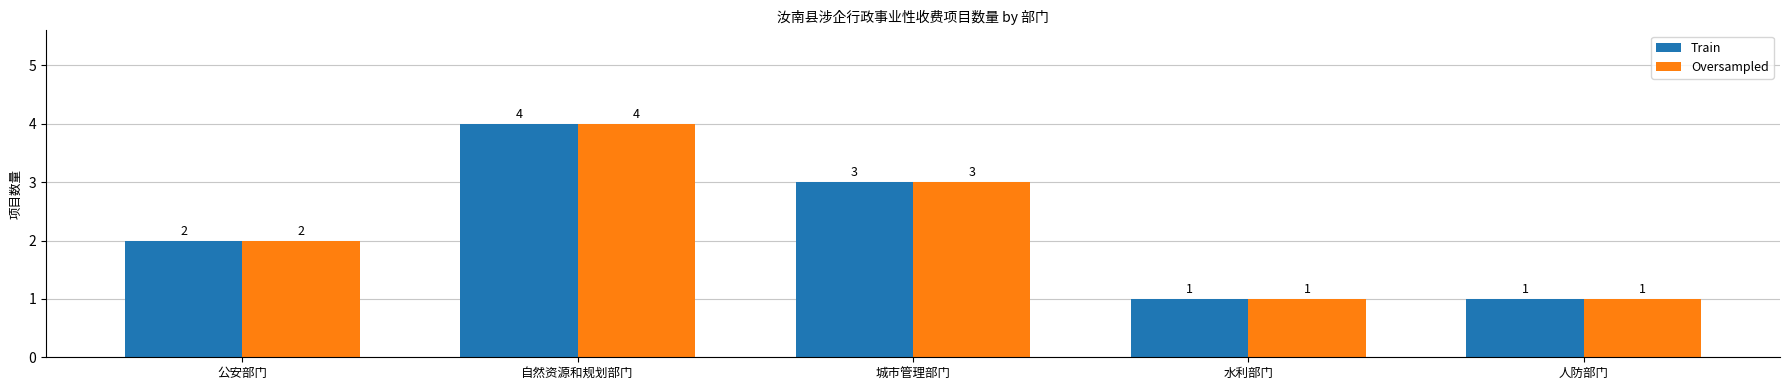

Is the value of Oversampled at 自然资源和规划部门 greater than the value of Train at 公安部门?

Yes